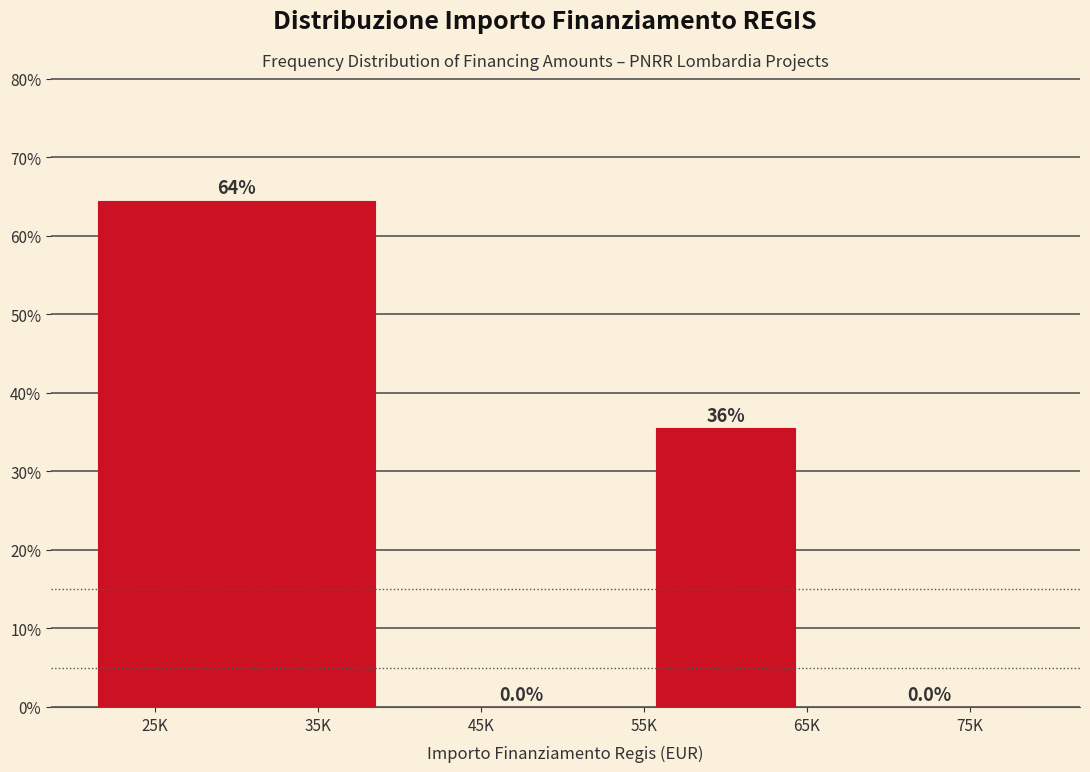

Reading right to left, what are all the values shown in this chart?

75K=0.0	55K=35.5	45K=0.0	25K=64.5